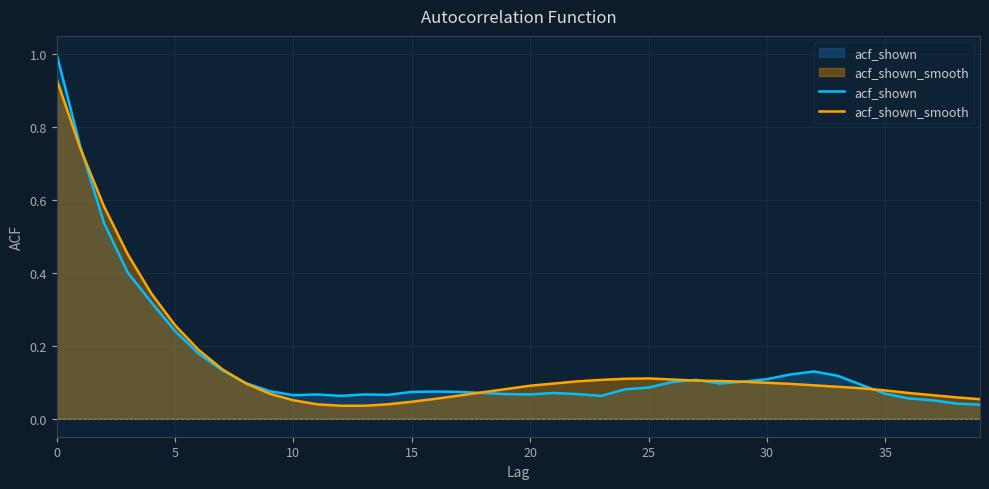

Rank the series by their maximum value, from highest to lowest.

acf_shown, acf_shown_smooth